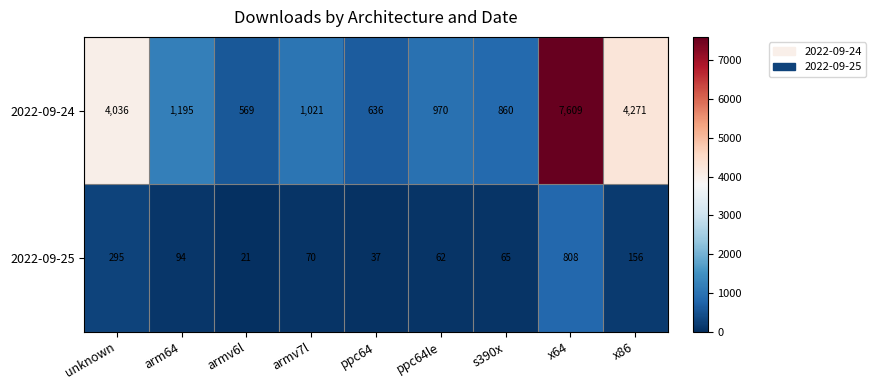

What is the total value across all series at x86?

4427